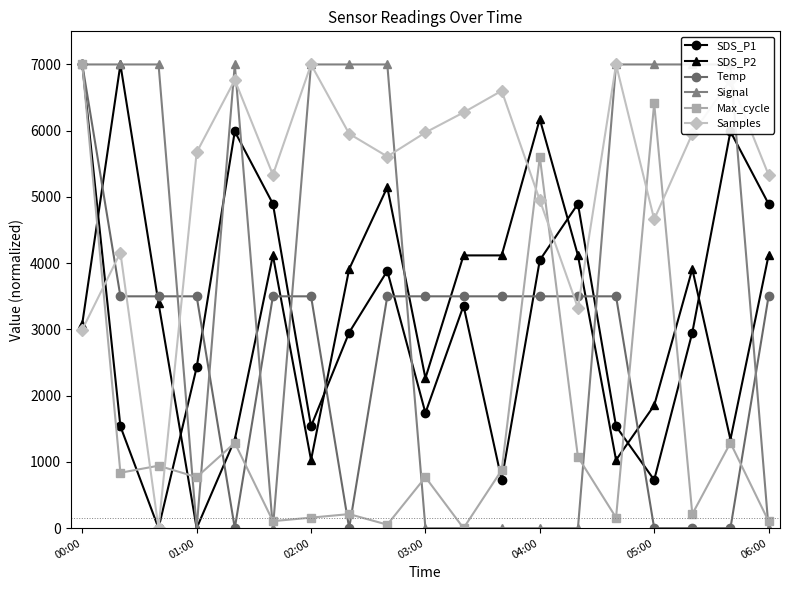

Reading right to left, what are all the values shown in this chart?

SDS_P1: 4.9	6.0	3.0	0.7	1.5	4.9	4.0	0.7	3.4	1.7	3.9	3.0	1.5	4.9	6.0	2.4	0.0	1.5	7.0
SDS_P2: 4.1	1.3	3.9	1.9	1.0	4.1	6.2	4.1	4.1	2.3	5.1	3.9	1.0	4.1	1.3	0.0	3.4	7.0	3.1
Temp: 3.5	0.0	0.0	0.0	3.5	3.5	3.5	3.5	3.5	3.5	3.5	0.0	3.5	3.5	0.0	3.5	3.5	3.5	7.0
Signal: 0.0	7.0	7.0	7.0	7.0	0.0	0.0	0.0	0.0	0.0	7.0	7.0	7.0	0.0	7.0	0.0	7.0	7.0	7.0
Max_cycle: 0.1	1.3	0.2	6.4	0.2	1.1	5.6	0.9	0.0	0.8	0.1	0.2	0.2	0.1	1.3	0.8	0.9	0.8	7.0
Samples: 5.3	6.8	6.0	4.7	7.0	3.3	5.0	6.6	6.3	6.0	5.6	6.0	7.0	5.3	6.8	5.7	0.0	4.2	3.0